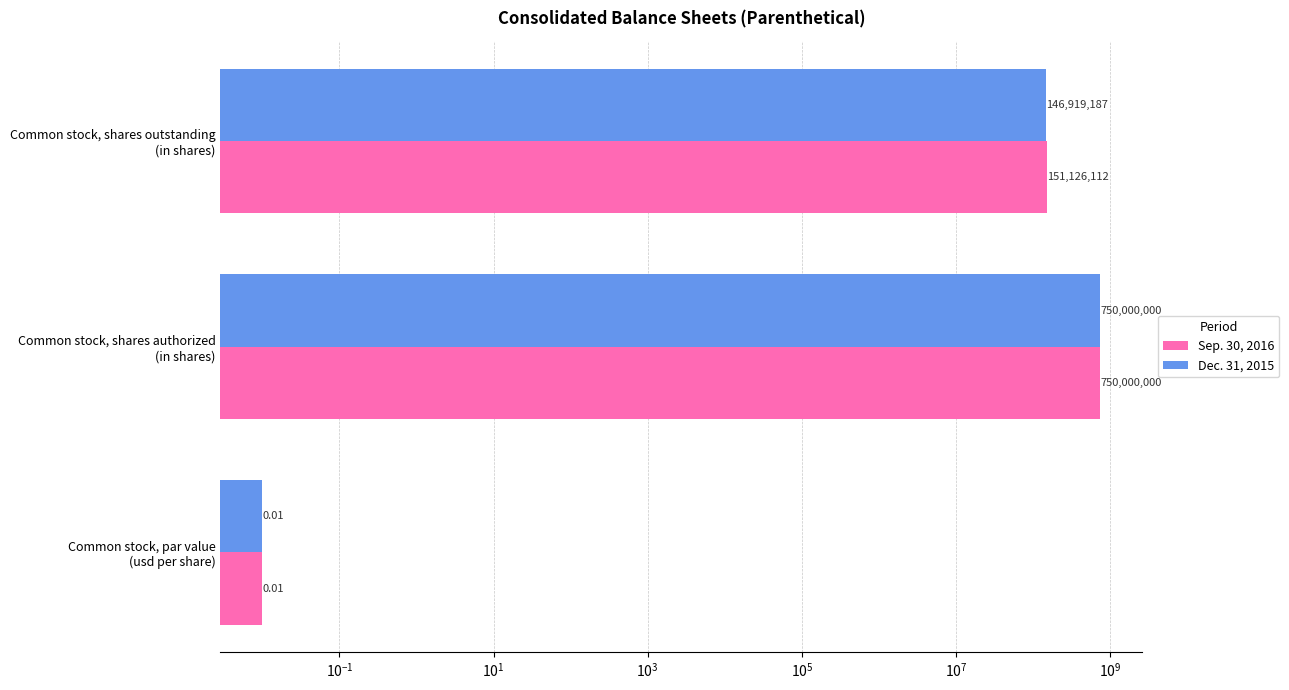

What is the average value of the Dec. 31, 2015 series?

298973062.3